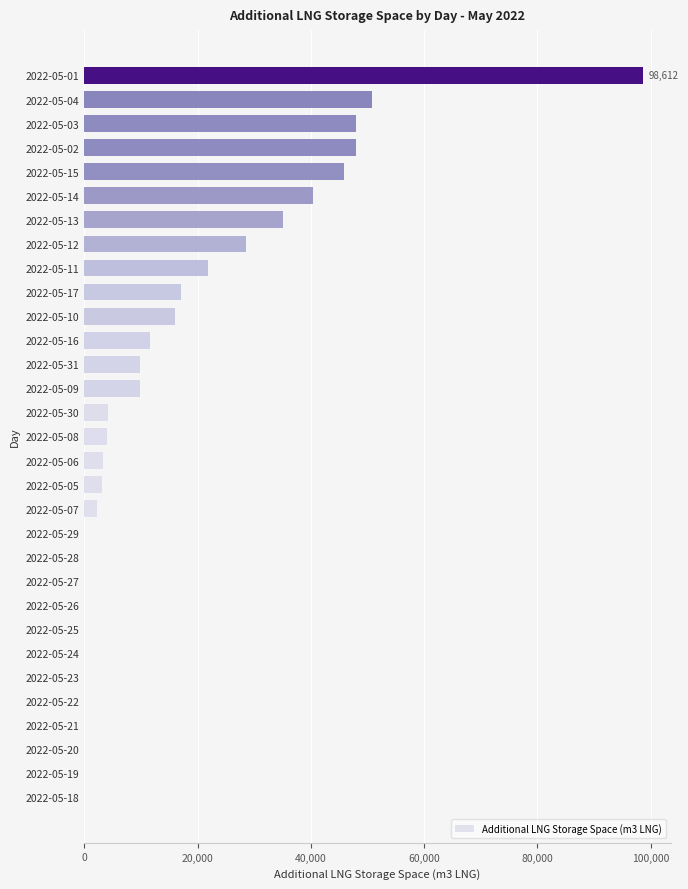

What is the change in value from 2022-05-19 to 2022-05-01?

+98612